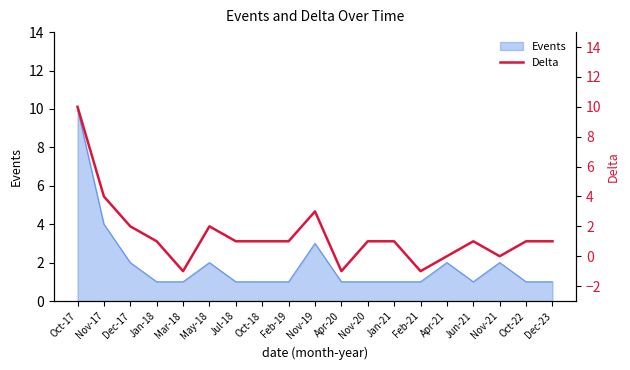

What is the value of the 1st point from the left?

10